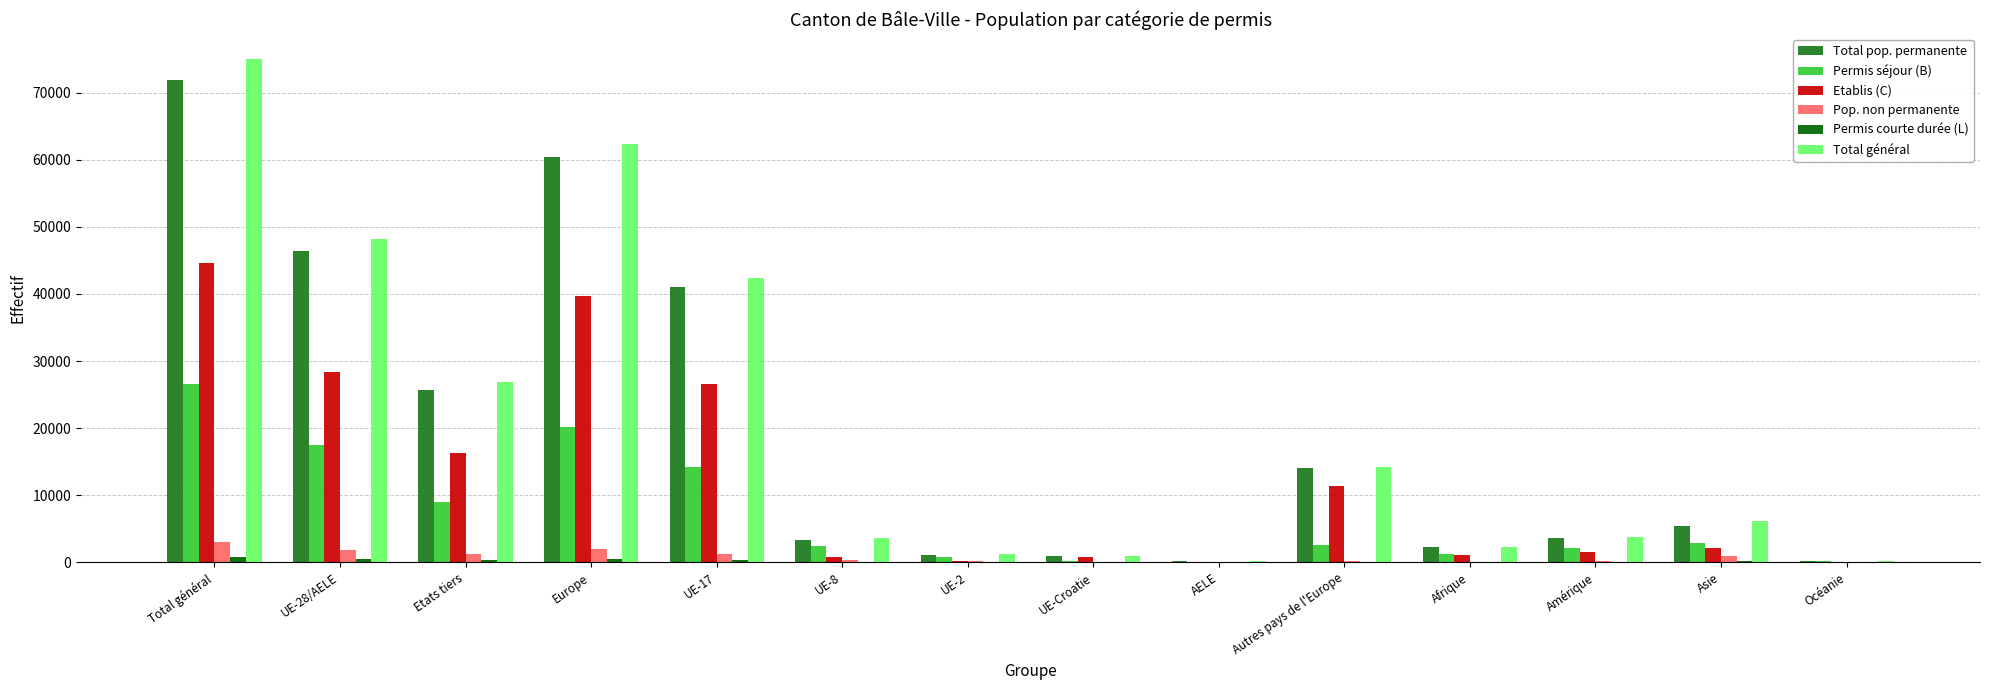

At which category is the sum across all series the highest?

Total général